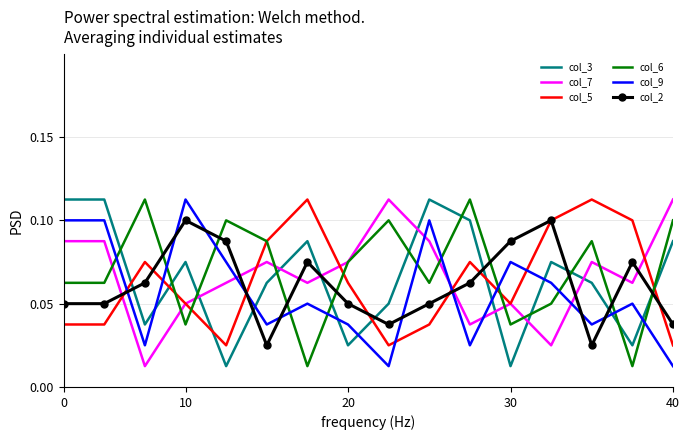

Which series ends up on top after the final intersection of col_5 and col_2?

col_2